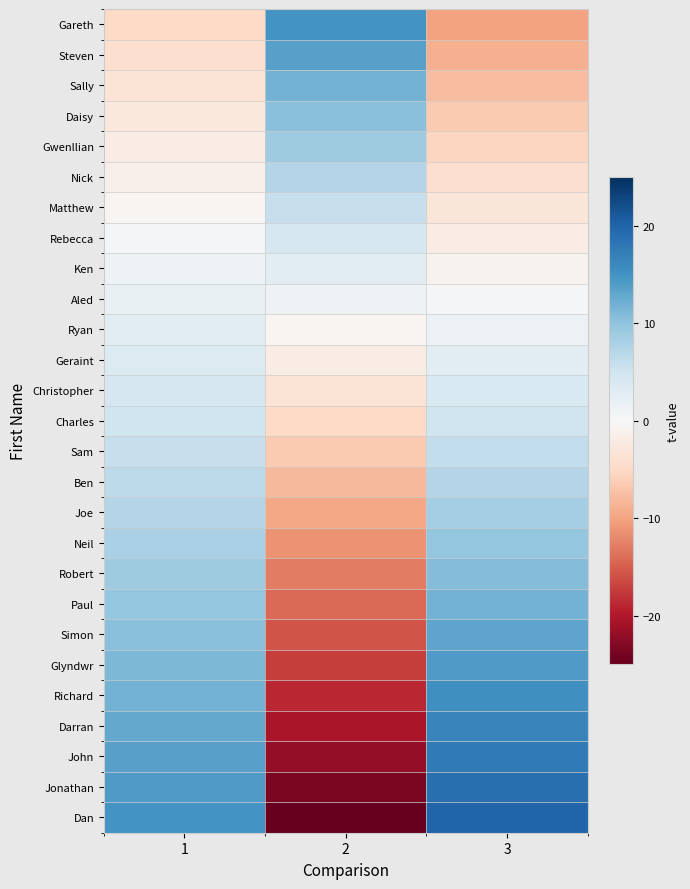

Reading right to left, transcribe all the data shown in this chart.

Dan: 3=20.0	2=-25.0	1=15.0
Jonathan: 3=18.8	2=-23.5	1=14.2
John: 3=17.7	2=-21.9	1=13.5
Darran: 3=16.5	2=-20.4	1=12.7
Richard: 3=15.4	2=-18.8	1=11.9
Glyndwr: 3=14.2	2=-17.3	1=11.2
Simon: 3=13.1	2=-15.8	1=10.4
Paul: 3=11.9	2=-14.2	1=9.6
Robert: 3=10.8	2=-12.7	1=8.8
Neil: 3=9.6	2=-11.2	1=8.1
Joe: 3=8.5	2=-9.6	1=7.3
Ben: 3=7.3	2=-8.1	1=6.5
Sam: 3=6.2	2=-6.5	1=5.8
Charles: 3=5.0	2=-5.0	1=5.0
Christopher: 3=3.8	2=-3.5	1=4.2
Geraint: 3=2.7	2=-1.9	1=3.5
Ryan: 3=1.5	2=-0.4	1=2.7
Aled: 3=0.4	2=1.2	1=1.9
Ken: 3=-0.8	2=2.7	1=1.2
Rebecca: 3=-1.9	2=4.2	1=0.4
Matthew: 3=-3.1	2=5.8	1=-0.4
Nick: 3=-4.2	2=7.3	1=-1.2
Gwenllian: 3=-5.4	2=8.8	1=-1.9
Daisy: 3=-6.5	2=10.4	1=-2.7
Sally: 3=-7.7	2=11.9	1=-3.5
Steven: 3=-8.8	2=13.5	1=-4.2
Gareth: 3=-10.0	2=15.0	1=-5.0